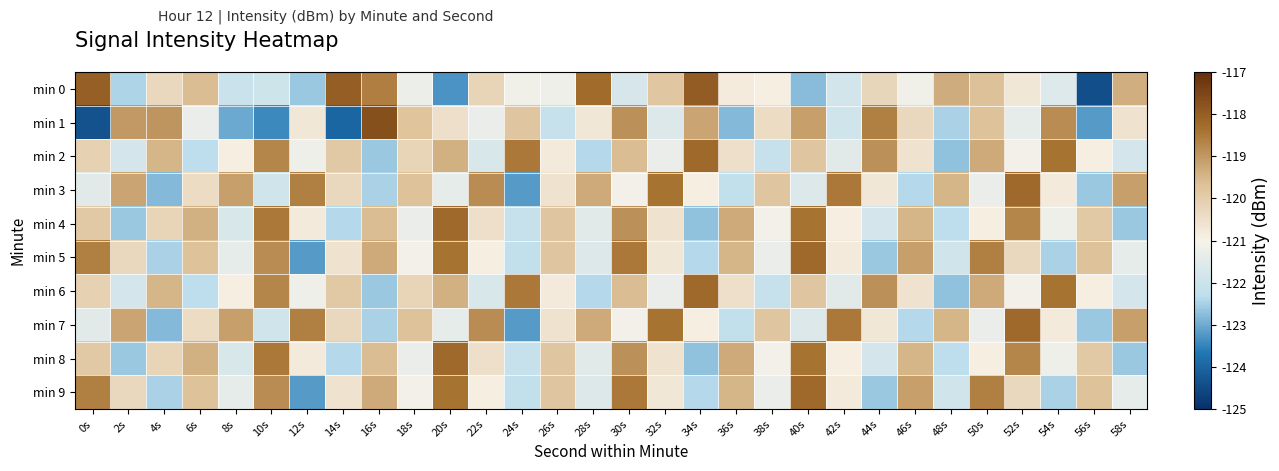

What is the smallest value displayed?

-124.4